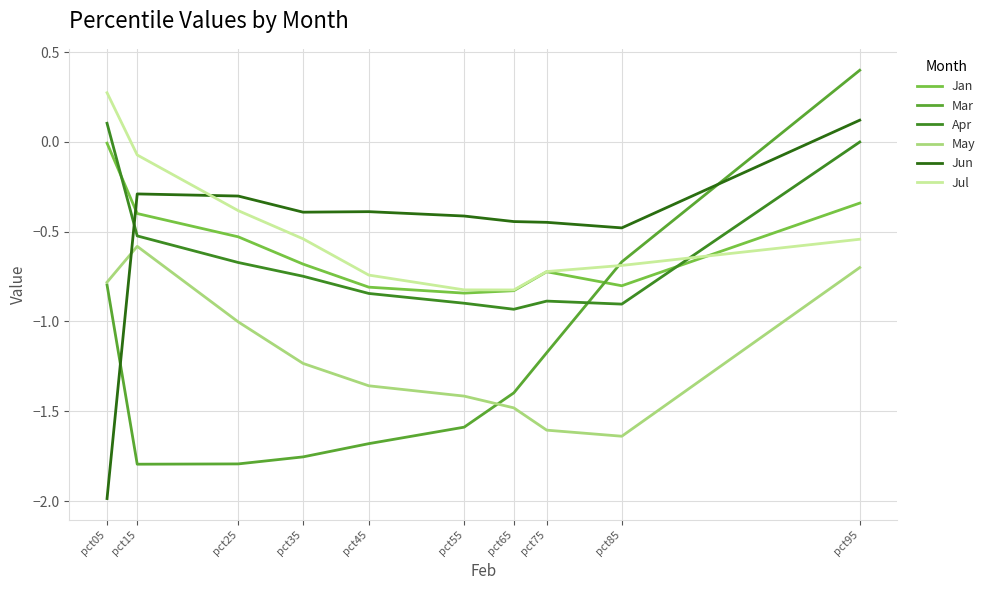

True or false: Jan has more than 1 points higher than both neighbors.

False